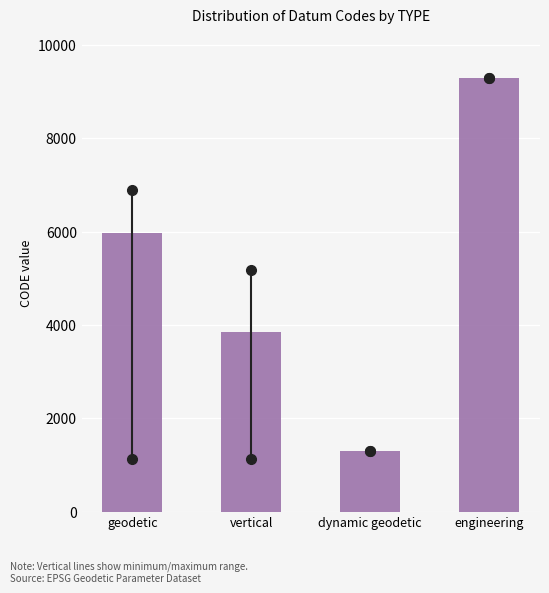

Reading left to right, extract all data points from this chart.

geodetic=5963.5	vertical=3849.6	dynamic geodetic=1291.0	engineering=9300.0